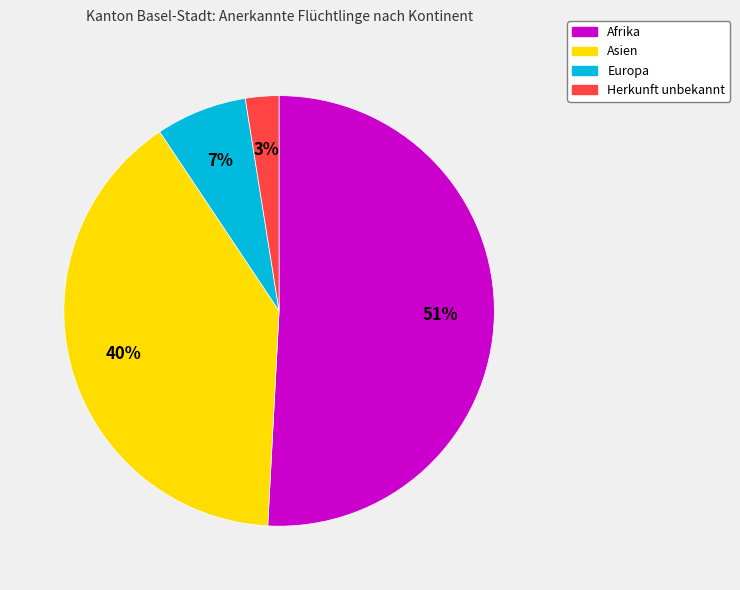

Rank the categories by value from highest to lowest.

Afrika, Asien, Europa, Herkunft unbekannt